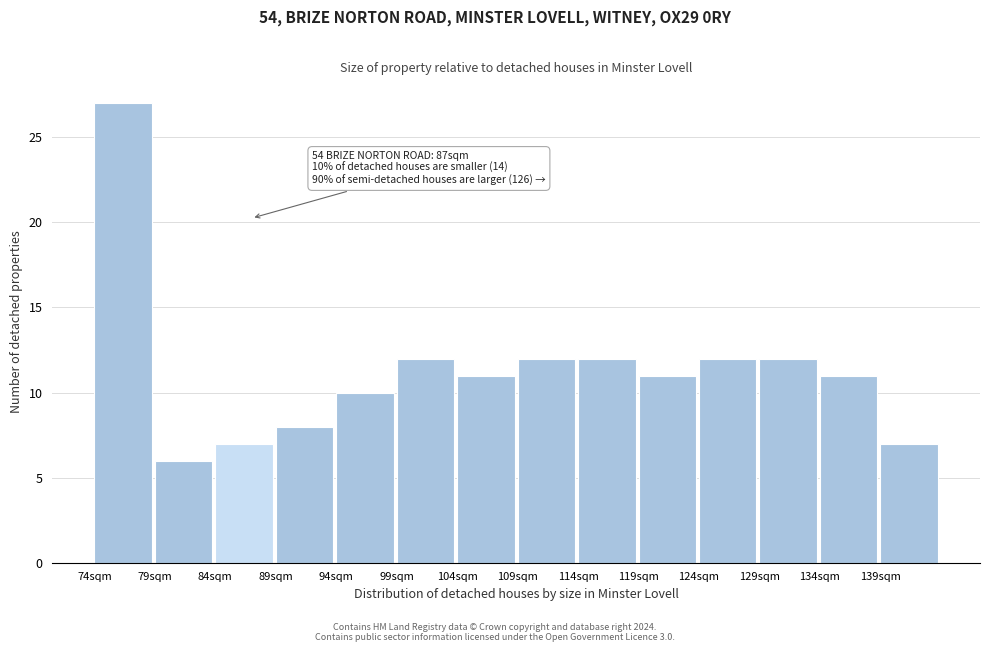

Which range on the x-axis has the tallest bar?

74 to 79